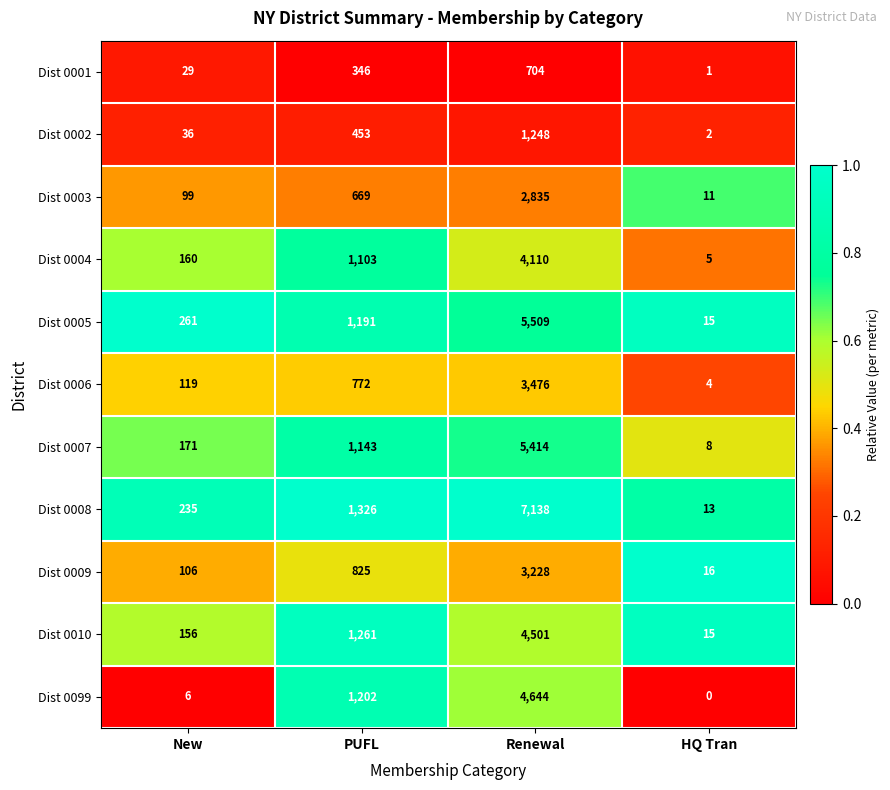

At which label does Dist 0099 reach its peak?

Renewal